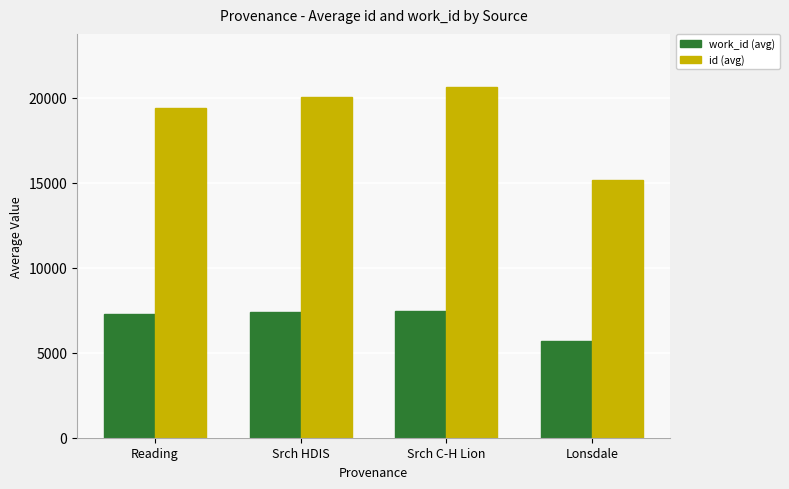

Rank the series by their average value, from highest to lowest.

id (avg), work_id (avg)